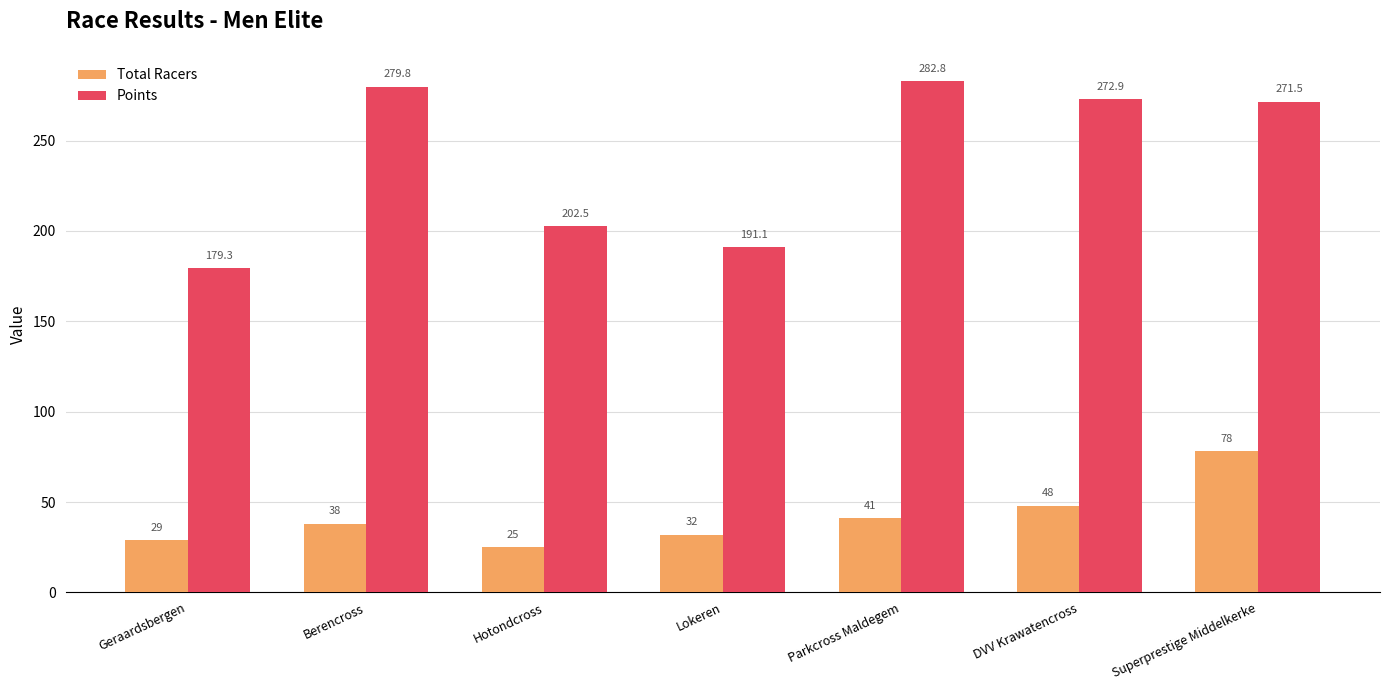

Which label corresponds to the smallest value in the chart?

Hotondcross